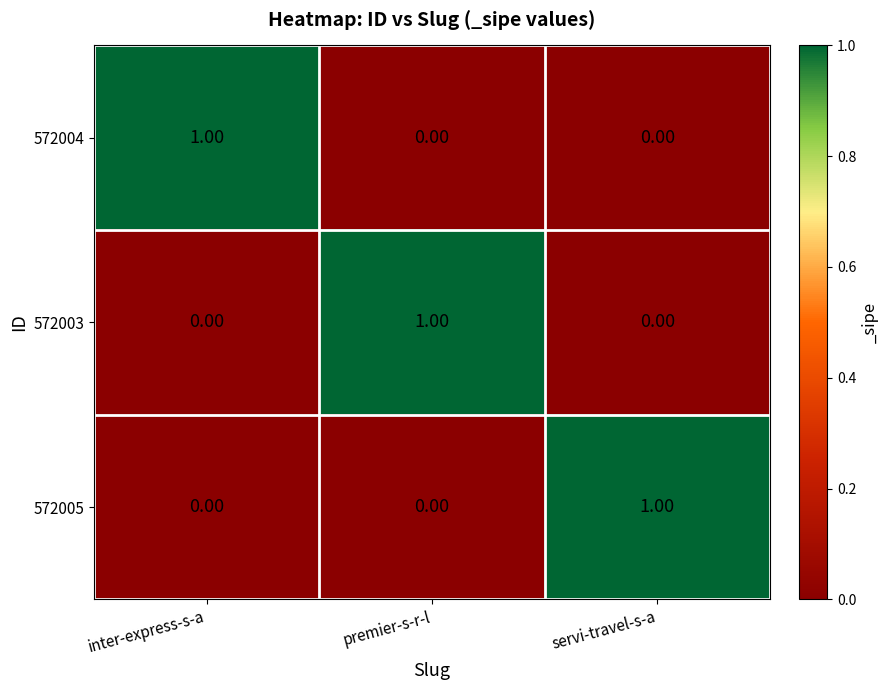

How many values in the 572004 series exceed 0?

1